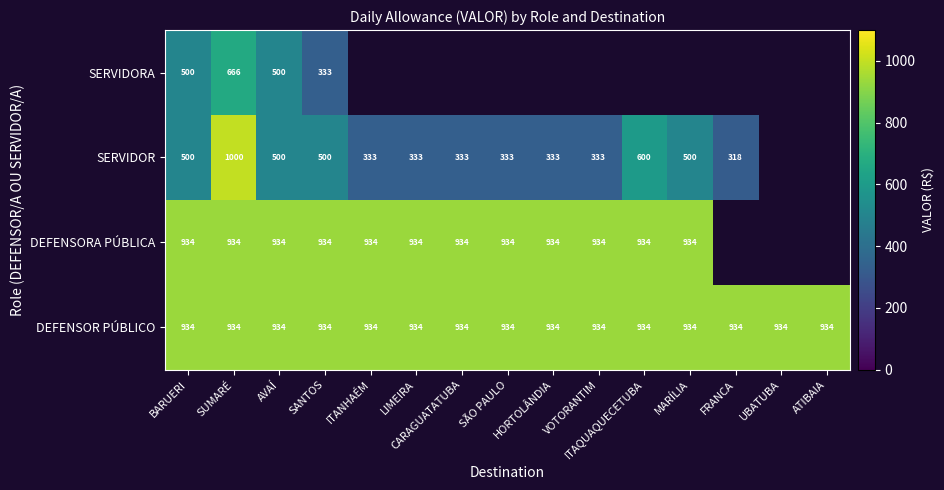

Rank the categories by SERVIDORA value from highest to lowest.

SUMARÉ, AVAÍ, SANTOS, ITANHAÉM, LIMEIRA, CARAGUATATUBA, SÃO PAULO, HORTOLÂNDIA, VOTORANTIM, ITAQUAQUECETUBA, MARÍLIA, FRANCA, UBATUBA, ATIBAIA, BARUERI